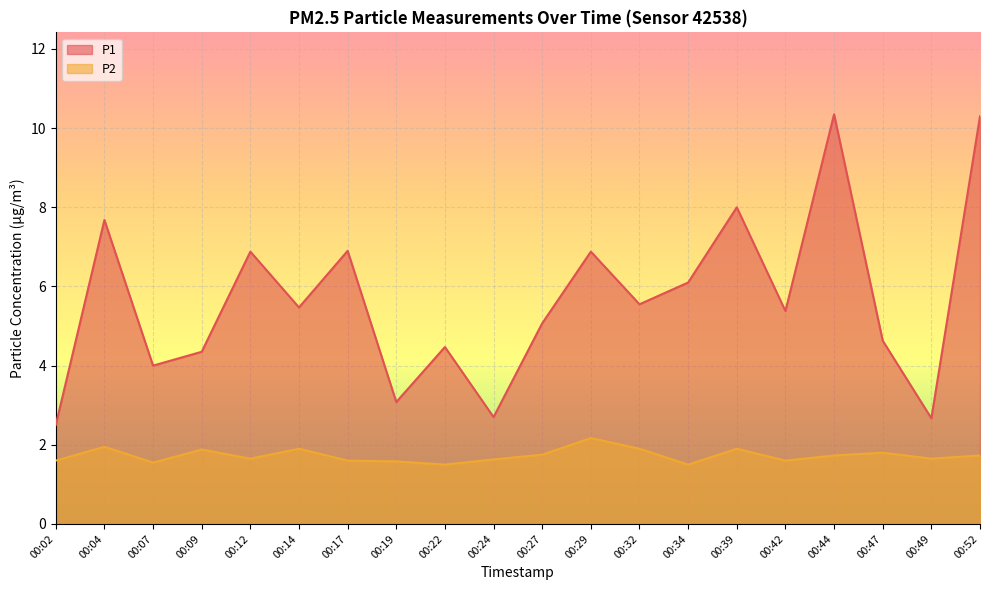

Where does the P1 series first go above 5?

00:04